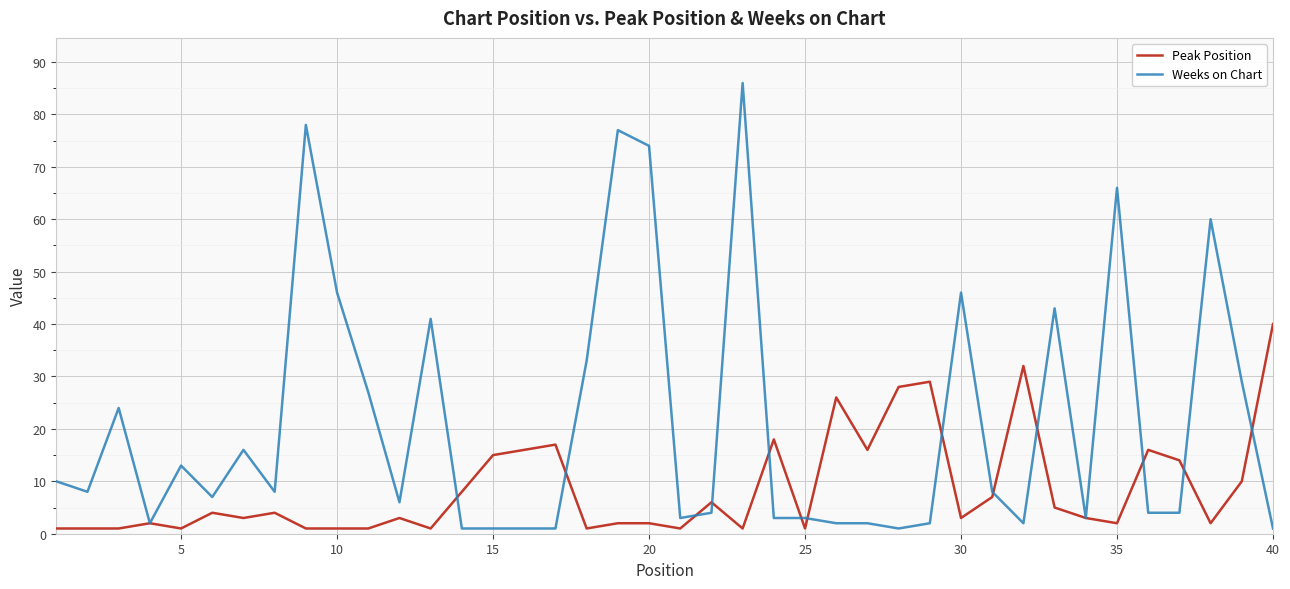

True or false: Peak Position and Weeks on Chart cross at least once.

True